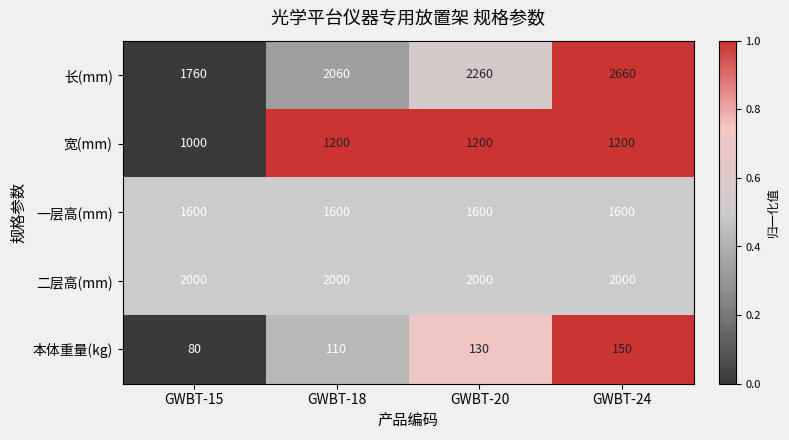

Reading left to right, extract all data points from this chart.

长(mm): GWBT-15=1760	GWBT-18=2060	GWBT-20=2260	GWBT-24=2660
宽(mm): GWBT-15=1000	GWBT-18=1200	GWBT-20=1200	GWBT-24=1200
一层高(mm): GWBT-15=1600	GWBT-18=1600	GWBT-20=1600	GWBT-24=1600
二层高(mm): GWBT-15=2000	GWBT-18=2000	GWBT-20=2000	GWBT-24=2000
本体重量(kg): GWBT-15=80	GWBT-18=110	GWBT-20=130	GWBT-24=150